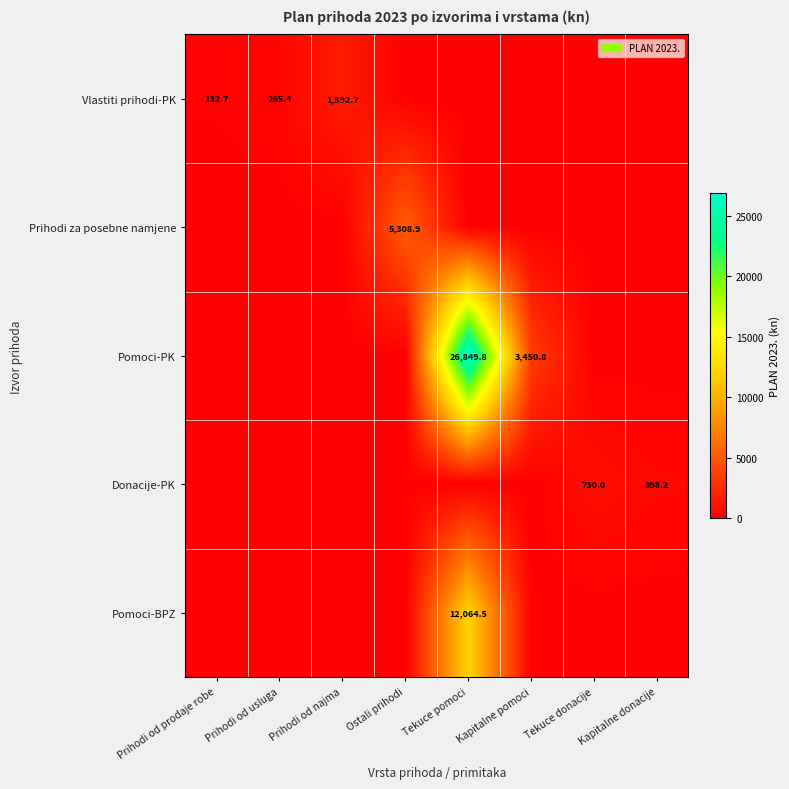

Is it true that Prihodi za posebne namjene equals 8948.6 at Ostali prihodi?

False